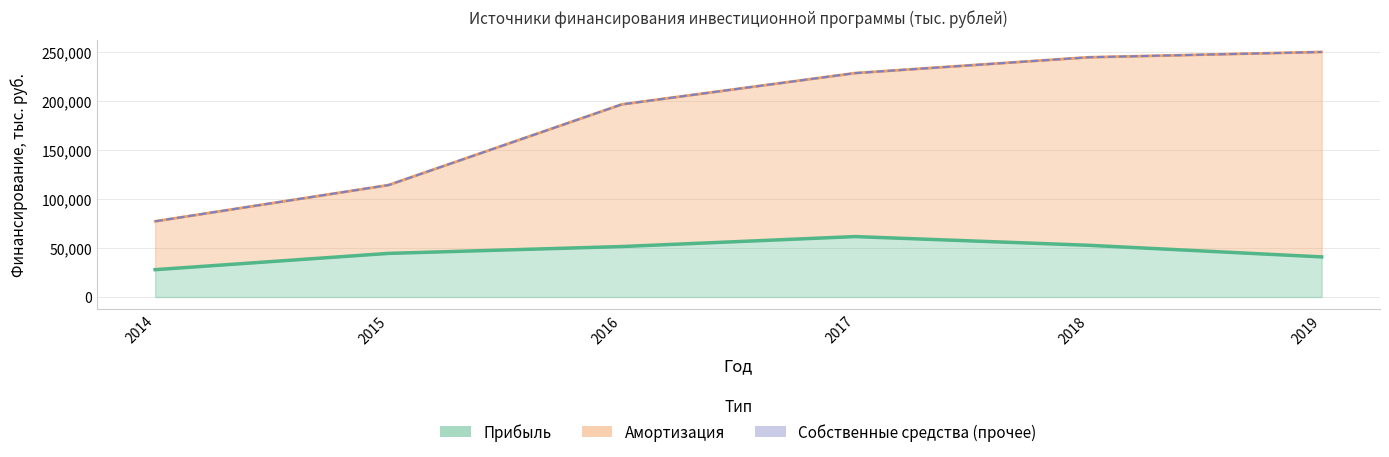

Rank the categories by Прибыль value from highest to lowest.

2017, 2018, 2016, 2015, 2019, 2014